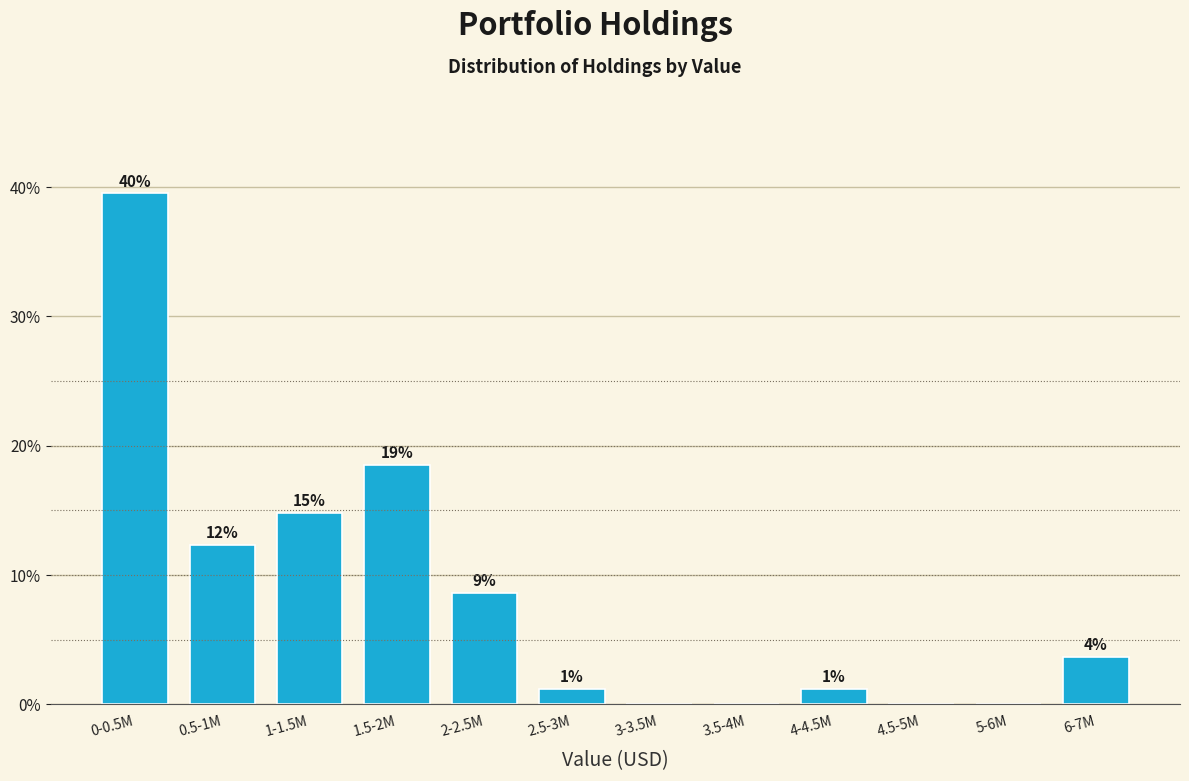

Are the bars horizontal?

No